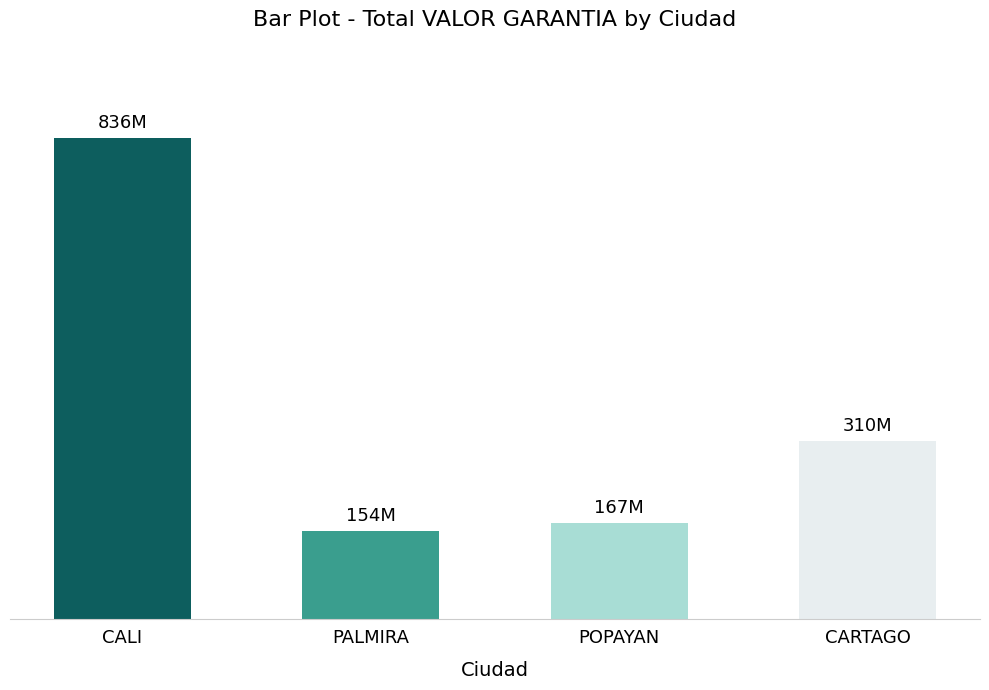

Which category has the highest value across all series?

CALI